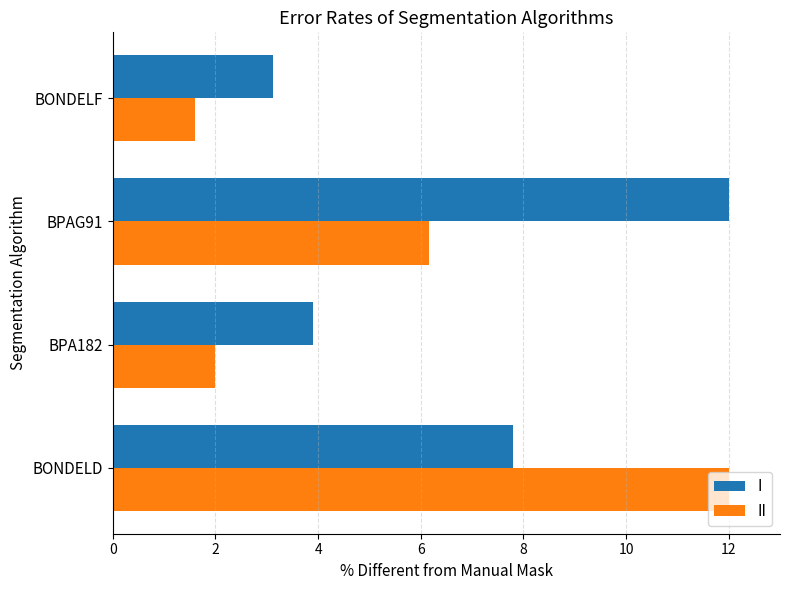

Which label corresponds to the smallest value in the chart?

BONDELF